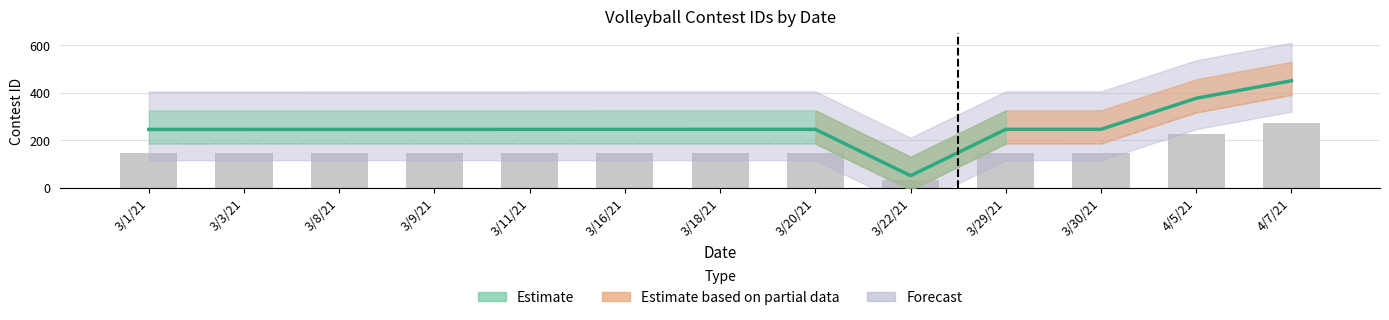

List the labels in order of value, smallest first.

3/22/21, 3/1/21, 3/3/21, 3/8/21, 3/9/21, 3/11/21, 3/16/21, 3/18/21, 3/20/21, 3/29/21, 3/30/21, 4/5/21, 4/7/21